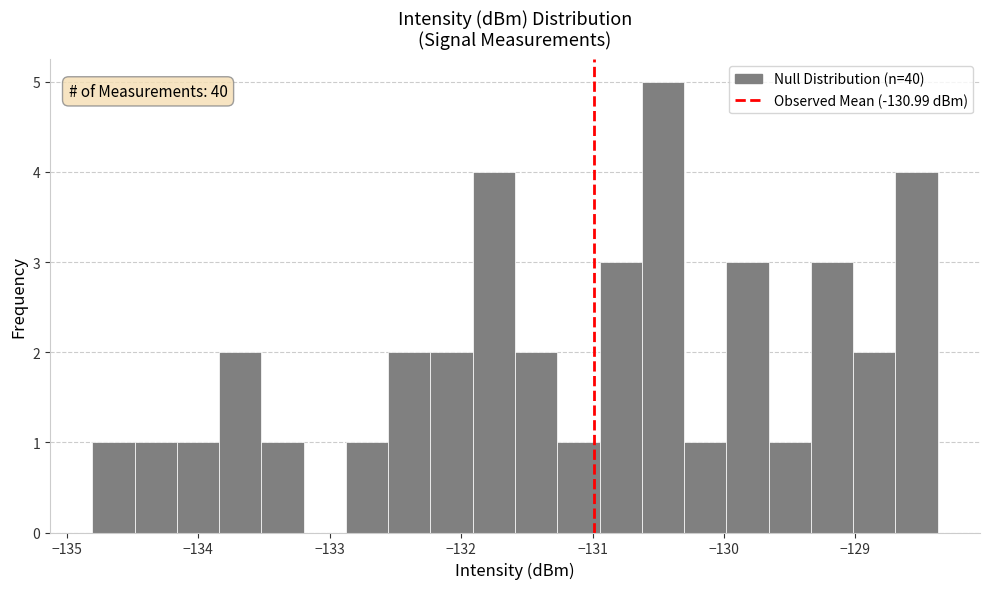

Read against the x-axis, roughly where is the centre of the tallest bar?

-130.5